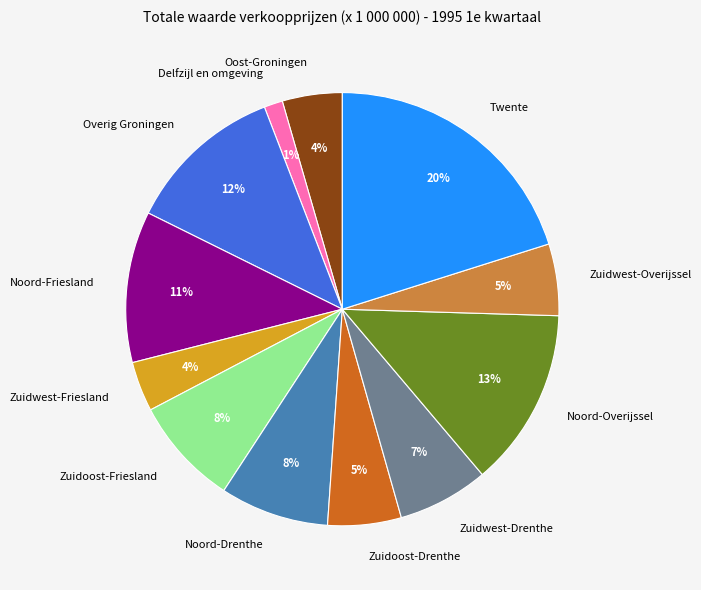

Do Zuidwest-Friesland and Zuidoost-Drenthe together represent more than half of the pie?

No